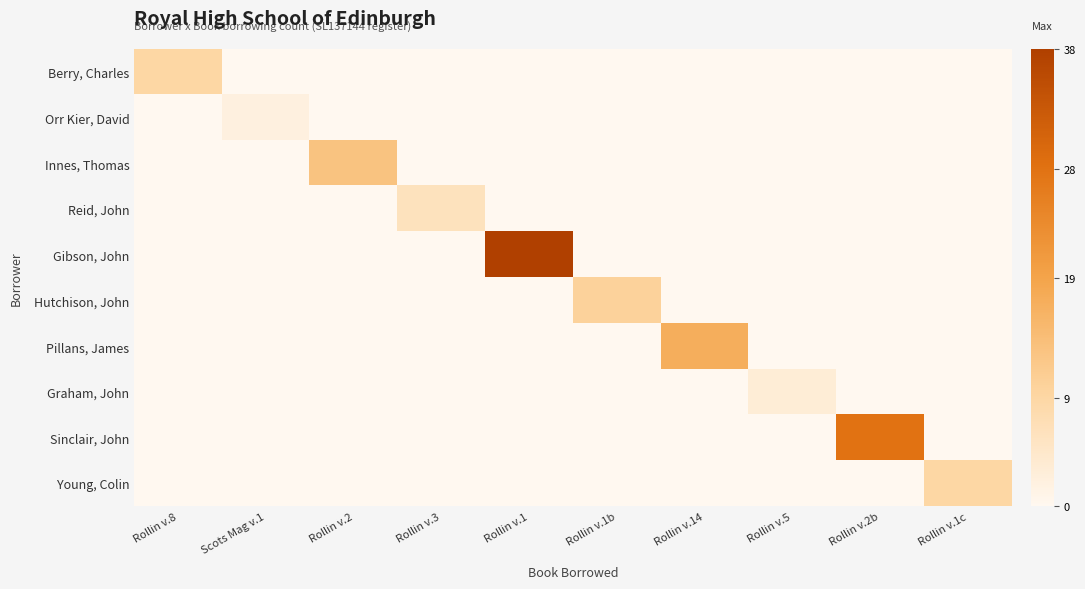

Reading left to right, list all the values displayed in this chart.

Berry, Charles: Rollin v.8=9	Scots Mag v.1=0	Rollin v.2=0	Rollin v.3=0	Rollin v.1=0	Rollin v.1b=0	Rollin v.14=0	Rollin v.5=0	Rollin v.2b=0	Rollin v.1c=0
Orr Kier, David: Rollin v.8=0	Scots Mag v.1=2	Rollin v.2=0	Rollin v.3=0	Rollin v.1=0	Rollin v.1b=0	Rollin v.14=0	Rollin v.5=0	Rollin v.2b=0	Rollin v.1c=0
Innes, Thomas: Rollin v.8=0	Scots Mag v.1=0	Rollin v.2=13	Rollin v.3=0	Rollin v.1=0	Rollin v.1b=0	Rollin v.14=0	Rollin v.5=0	Rollin v.2b=0	Rollin v.1c=0
Reid, John: Rollin v.8=0	Scots Mag v.1=0	Rollin v.2=0	Rollin v.3=6	Rollin v.1=0	Rollin v.1b=0	Rollin v.14=0	Rollin v.5=0	Rollin v.2b=0	Rollin v.1c=0
Gibson, John: Rollin v.8=0	Scots Mag v.1=0	Rollin v.2=0	Rollin v.3=0	Rollin v.1=38	Rollin v.1b=0	Rollin v.14=0	Rollin v.5=0	Rollin v.2b=0	Rollin v.1c=0
Hutchison, John: Rollin v.8=0	Scots Mag v.1=0	Rollin v.2=0	Rollin v.3=0	Rollin v.1=0	Rollin v.1b=10	Rollin v.14=0	Rollin v.5=0	Rollin v.2b=0	Rollin v.1c=0
Pillans, James: Rollin v.8=0	Scots Mag v.1=0	Rollin v.2=0	Rollin v.3=0	Rollin v.1=0	Rollin v.1b=0	Rollin v.14=17	Rollin v.5=0	Rollin v.2b=0	Rollin v.1c=0
Graham, John: Rollin v.8=0	Scots Mag v.1=0	Rollin v.2=0	Rollin v.3=0	Rollin v.1=0	Rollin v.1b=0	Rollin v.14=0	Rollin v.5=3	Rollin v.2b=0	Rollin v.1c=0
Sinclair, John: Rollin v.8=0	Scots Mag v.1=0	Rollin v.2=0	Rollin v.3=0	Rollin v.1=0	Rollin v.1b=0	Rollin v.14=0	Rollin v.5=0	Rollin v.2b=28	Rollin v.1c=0
Young, Colin: Rollin v.8=0	Scots Mag v.1=0	Rollin v.2=0	Rollin v.3=0	Rollin v.1=0	Rollin v.1b=0	Rollin v.14=0	Rollin v.5=0	Rollin v.2b=0	Rollin v.1c=9